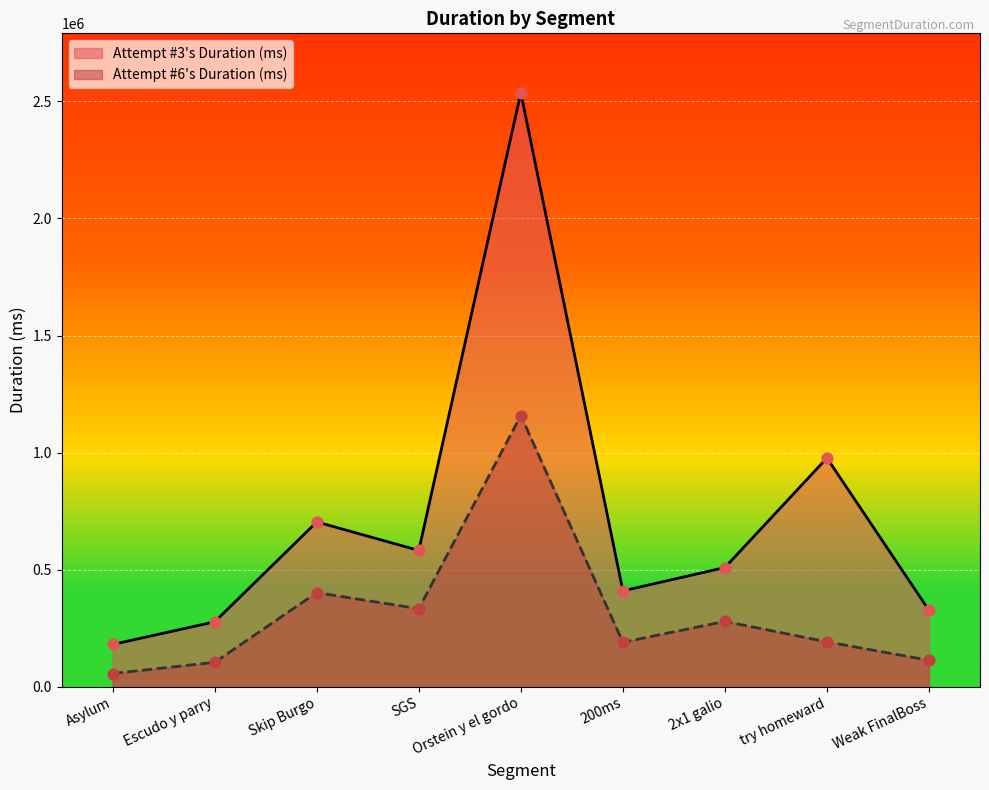

Is the value of Attempt #3's Duration (ms) at 2x1 galio greater than the value of Attempt #6's Duration (ms) at Asylum?

Yes